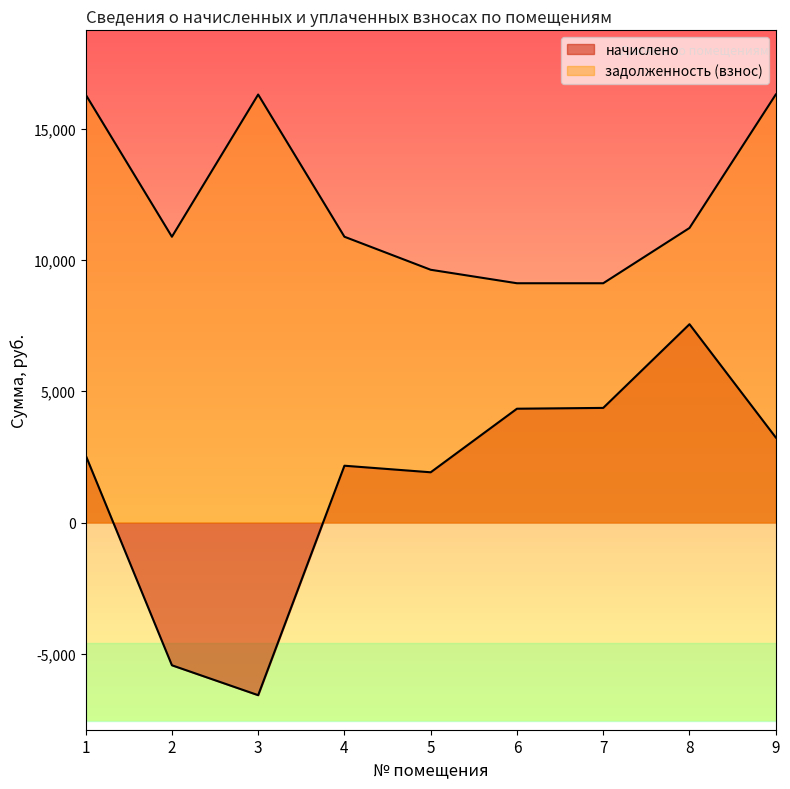

List the series in order of their overall mean, lowest first.

начислено, задолженность (взнос)